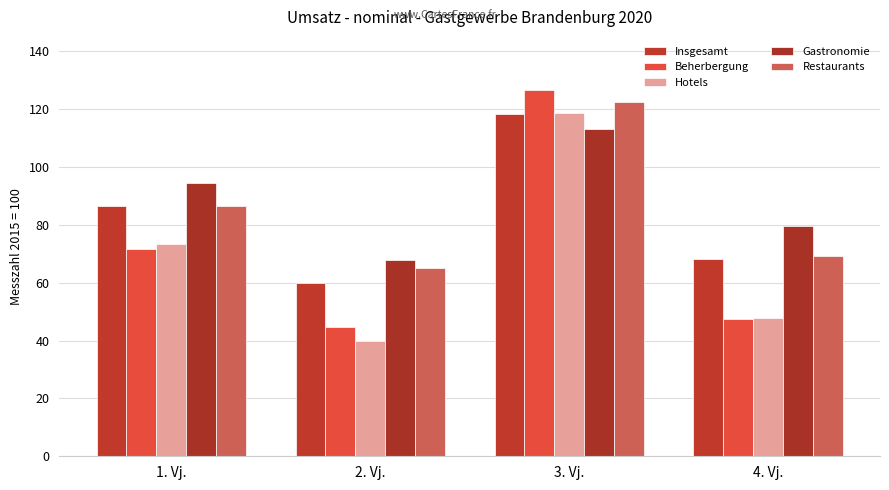

Is the value of Restaurants at 2. Vj. greater than the value of Beherbergung at 2. Vj.?

Yes